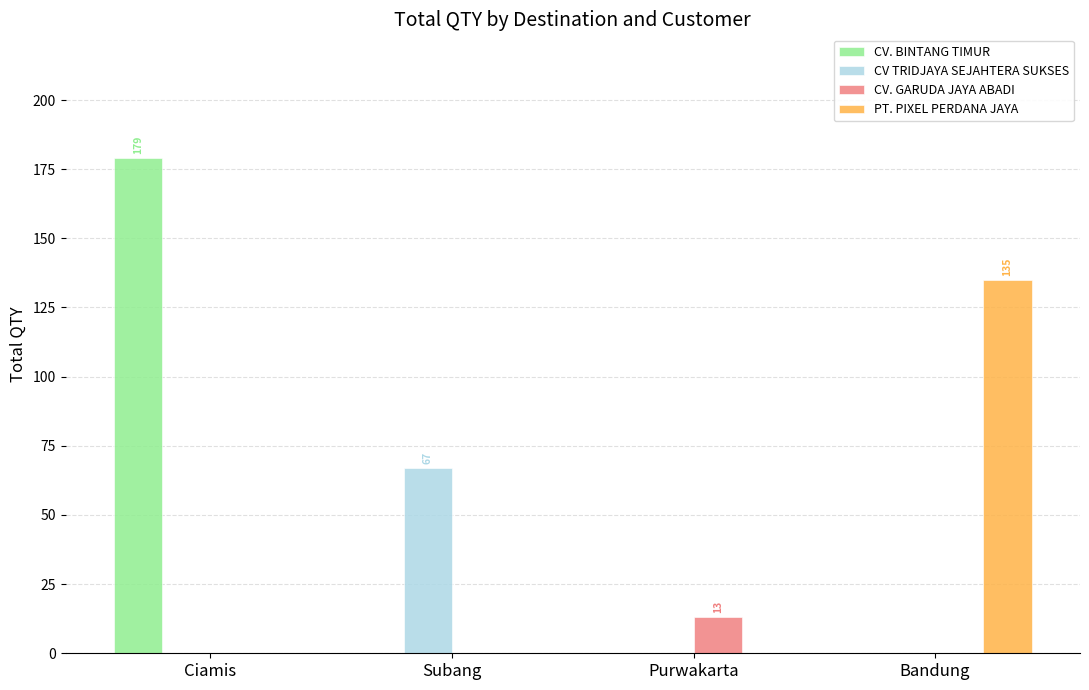

Is the value of PT. PIXEL PERDANA JAYA at Ciamis greater than the value of CV. GARUDA JAYA ABADI at Purwakarta?

No